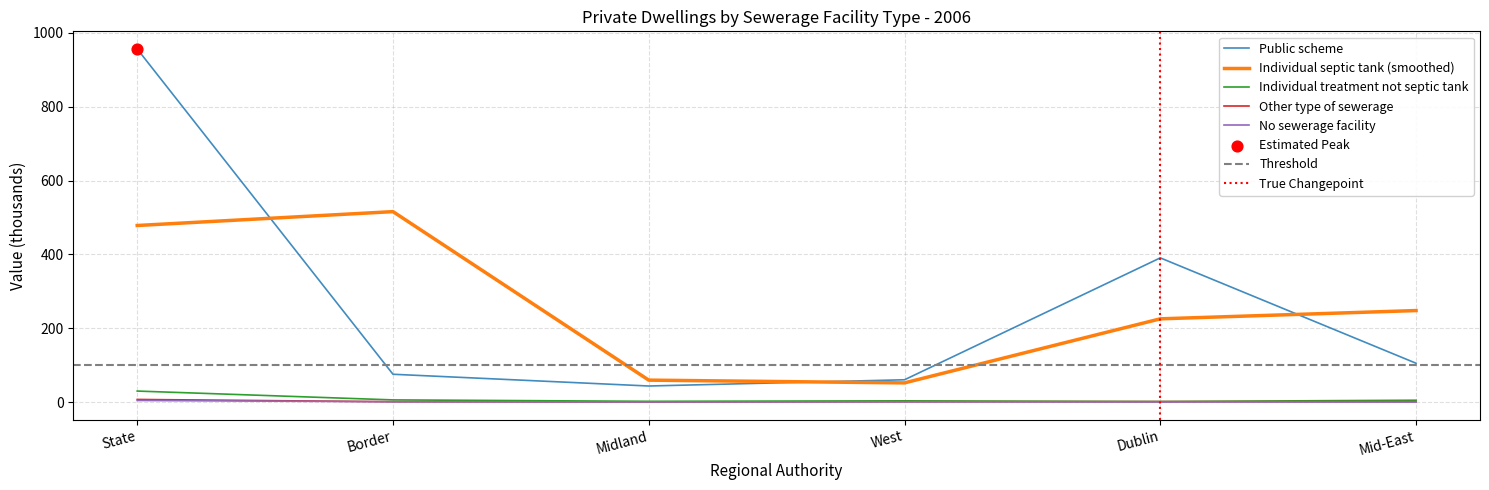

At which category is the sum across all series the highest?

State